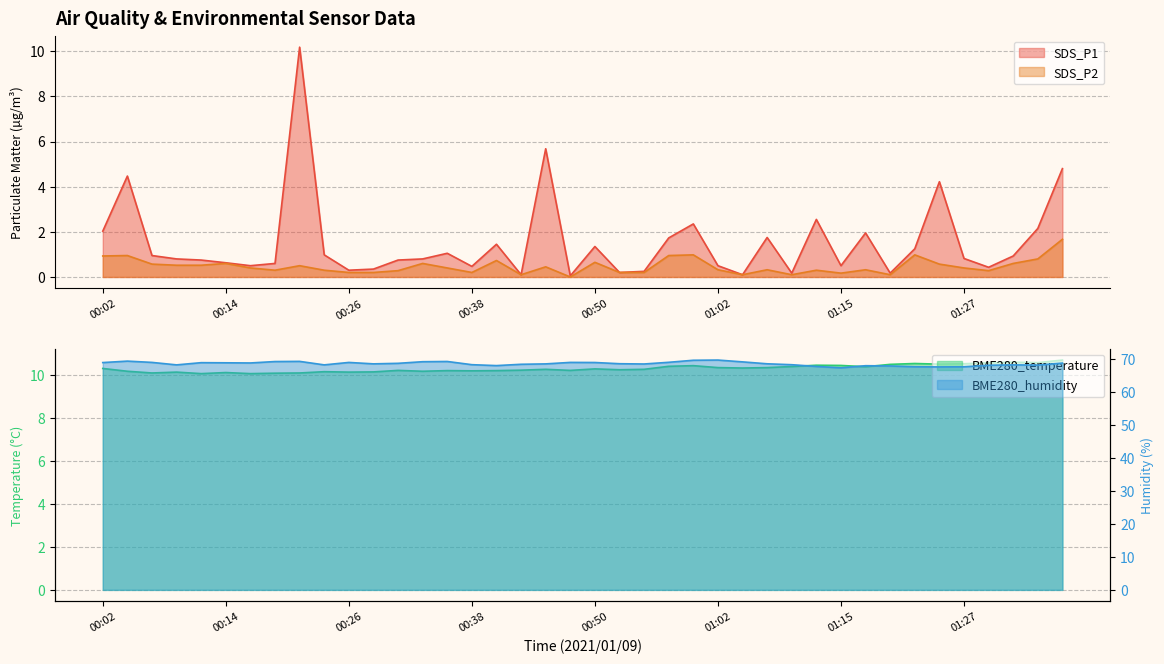

How many interior local valleys does the SDS_P1 series have?

11